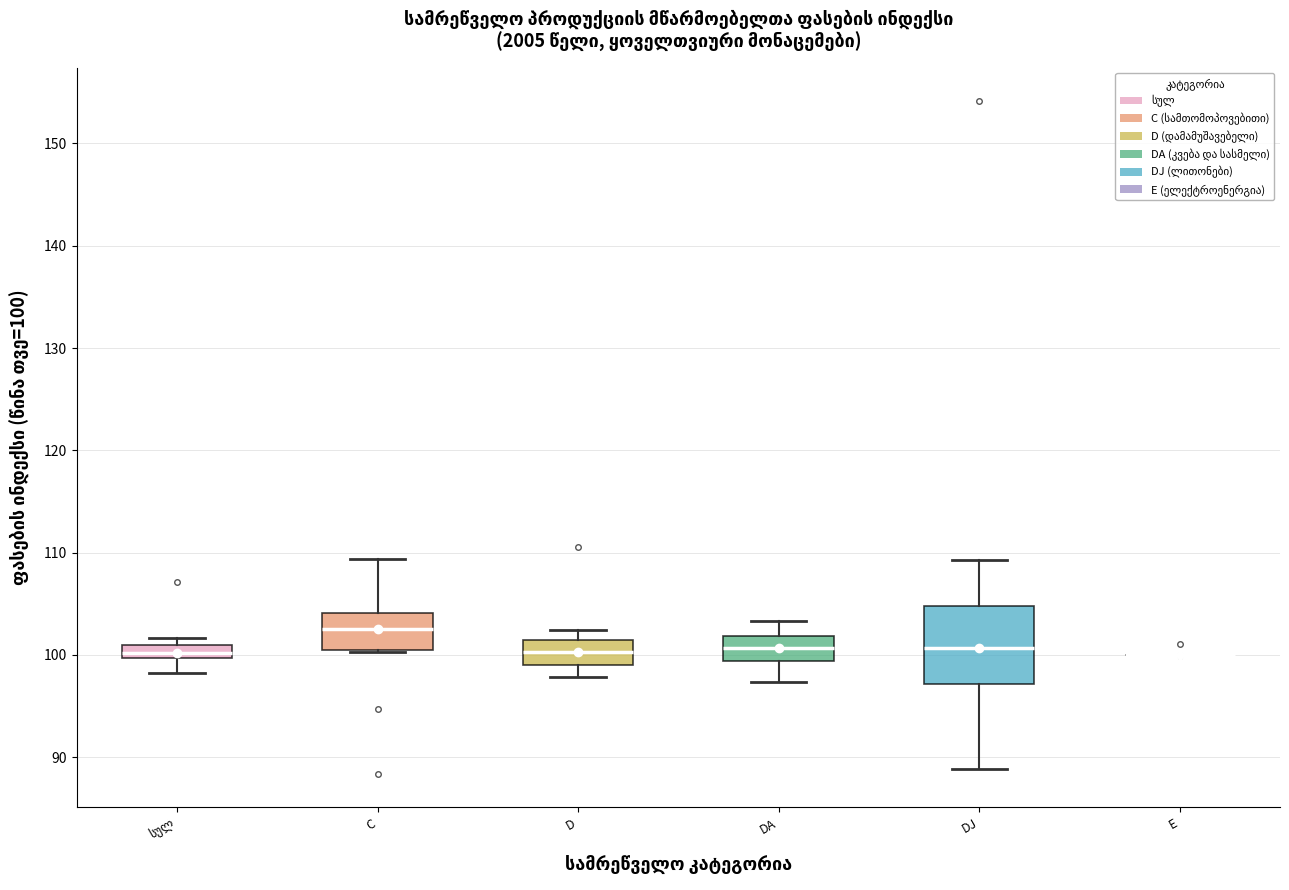

Which box is the tallest, from its lower edge to its upper edge?

DJ